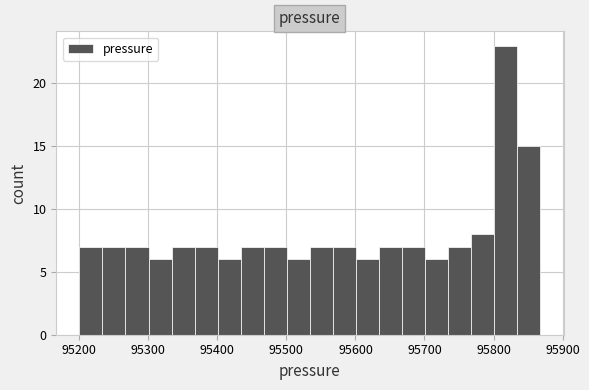

Around what value on the x-axis is the tallest bar? Give the approximate position of its centre, as read against the axis.

95820